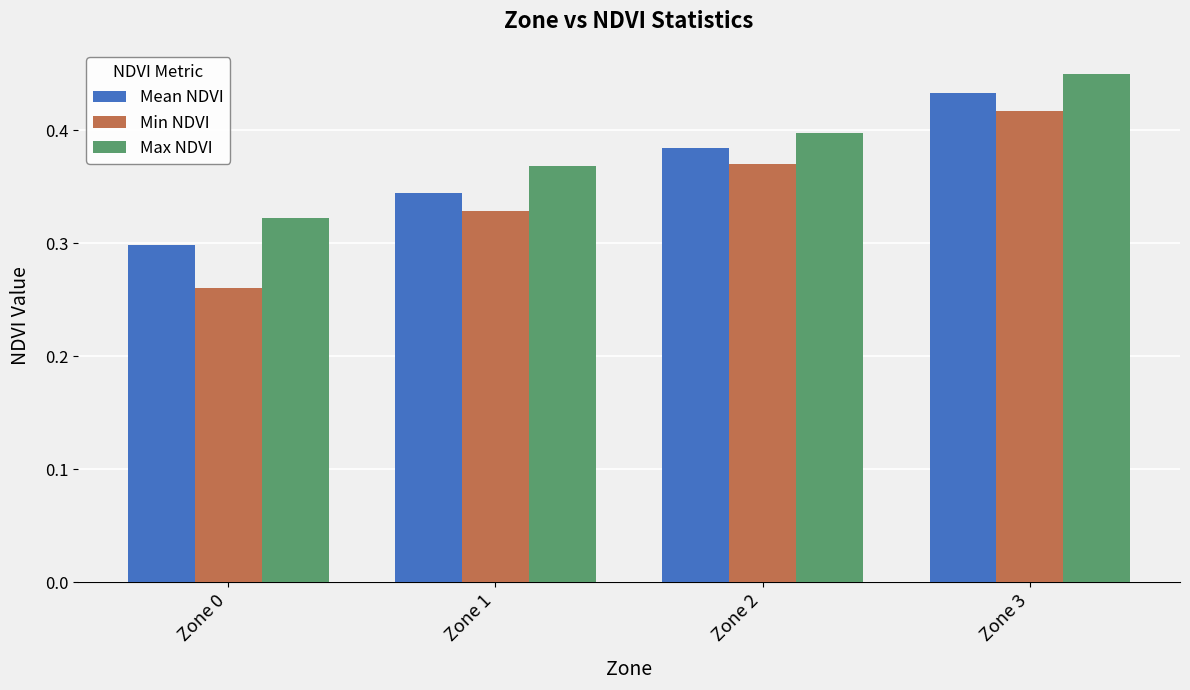

How many bars are there in each group?

3